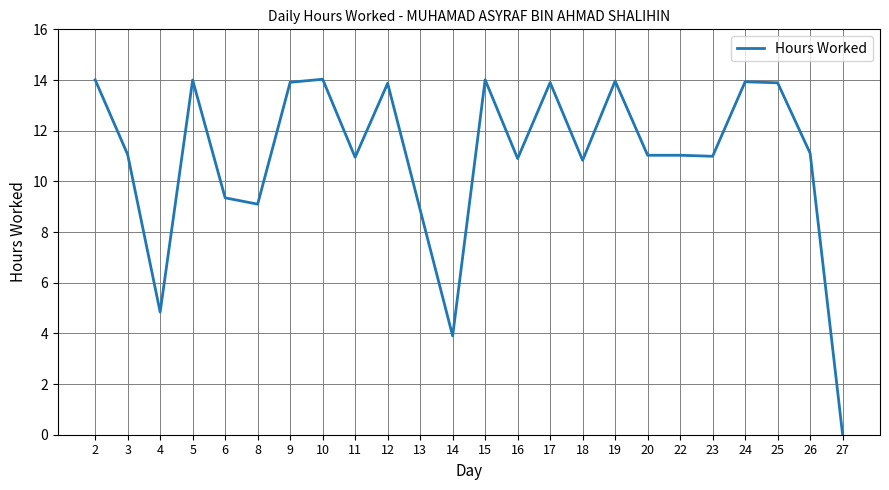

What is the greatest value displayed?

14.0